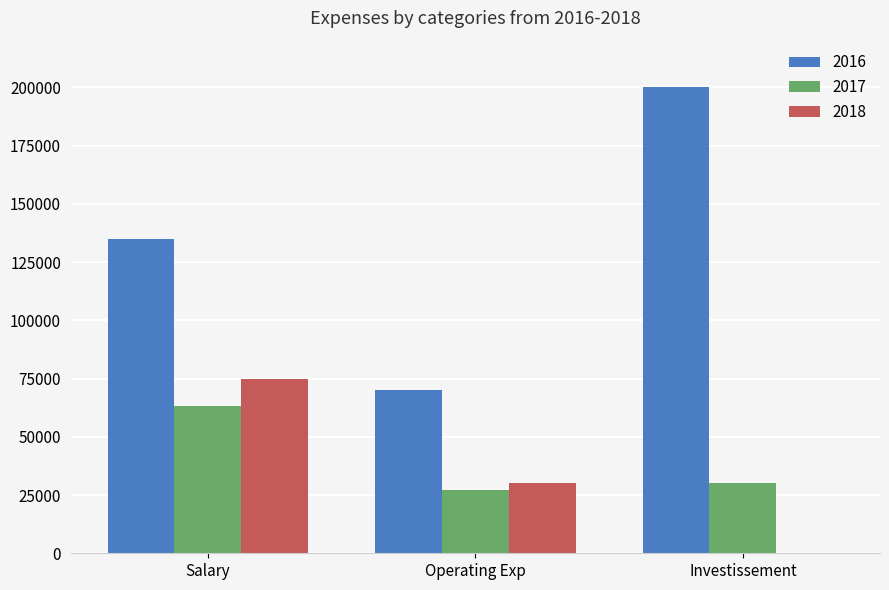

Which series has the widest spread of values?

2016